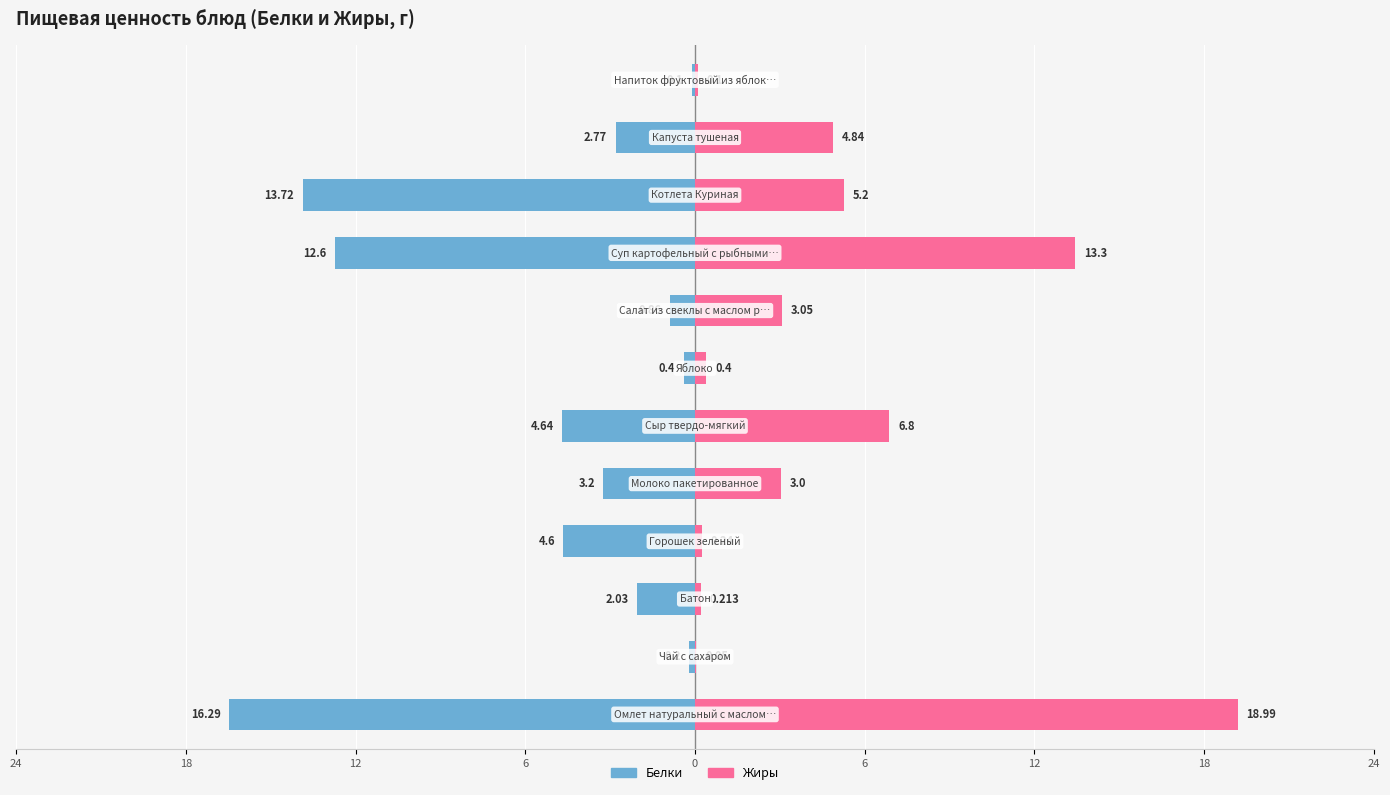

What is the smallest value displayed?

-16.3